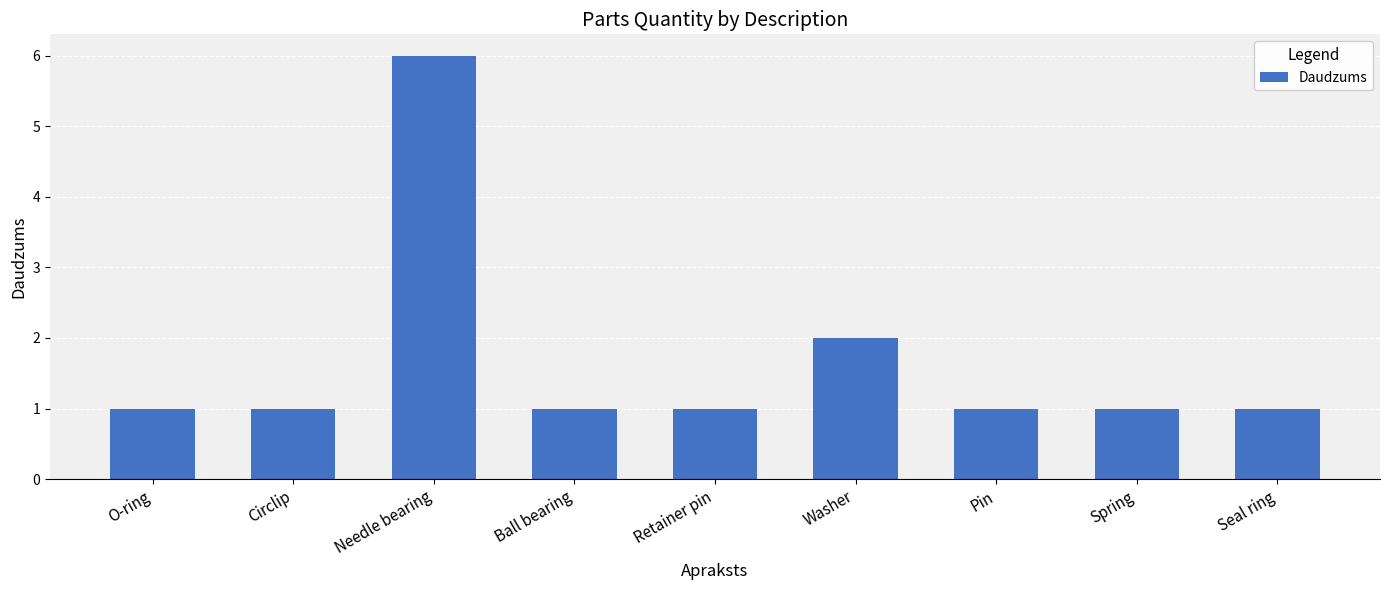

Read the value at Spring.

1